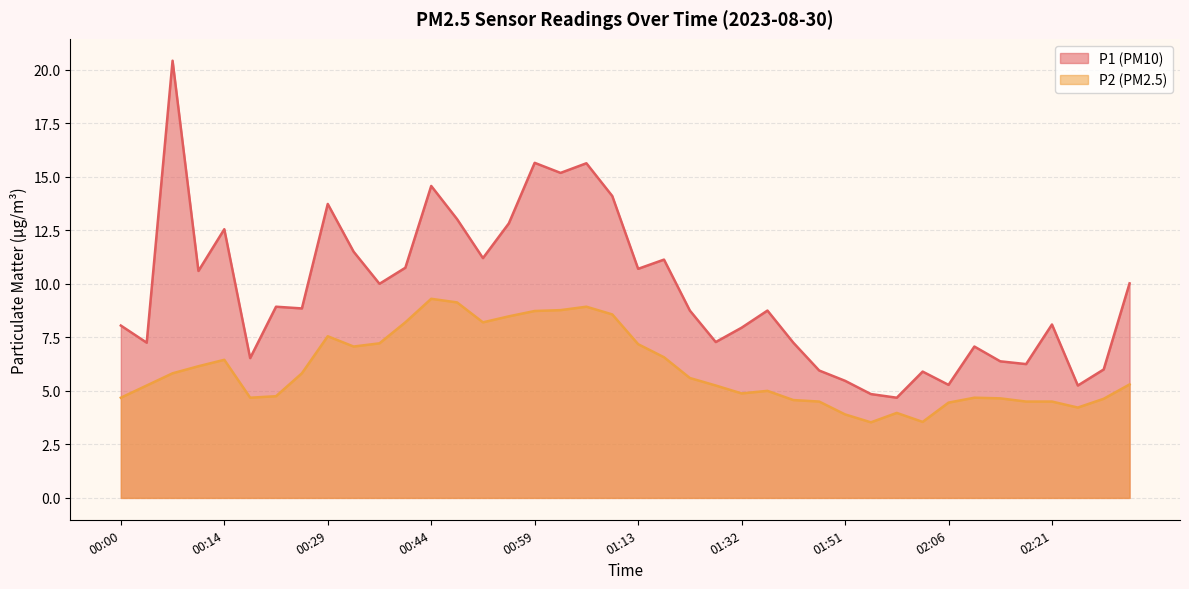

At which label is P1 closest to 12?

00:33